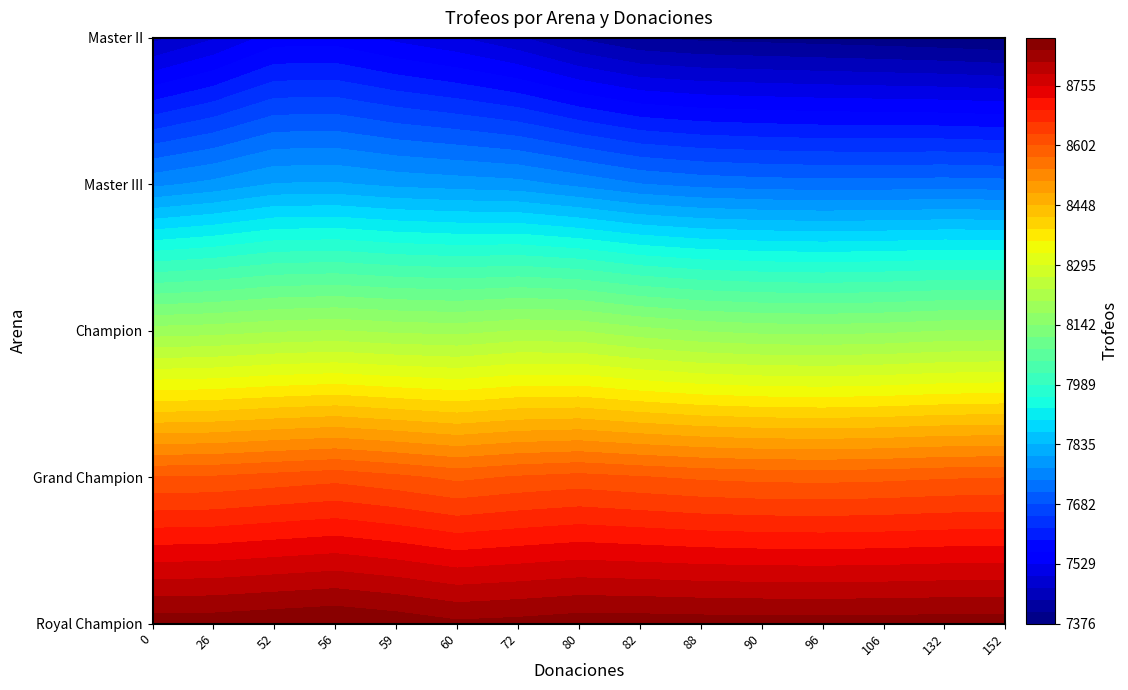

Rank the series by their maximum value, from lowest to highest.

Master II, Master III, Champion, Grand Champion, Royal Champion